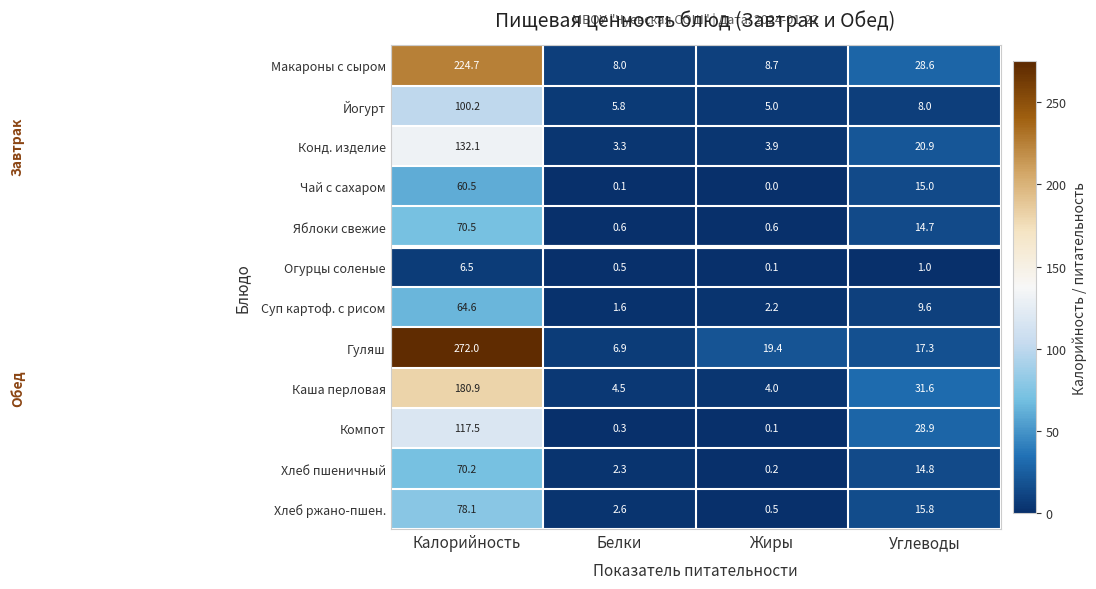

What is the spread (max minus min) of values at Жиры?

19.4